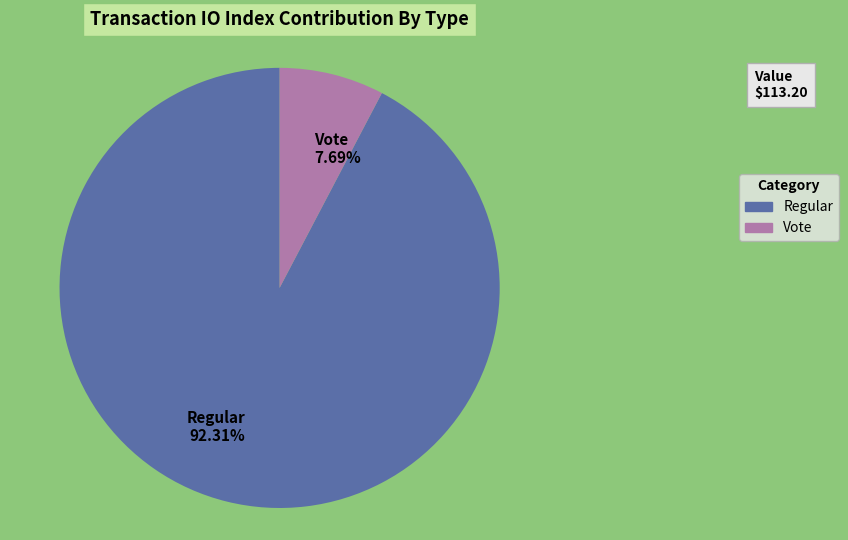

What is the total percentage of Regular and Vote?

100.0%